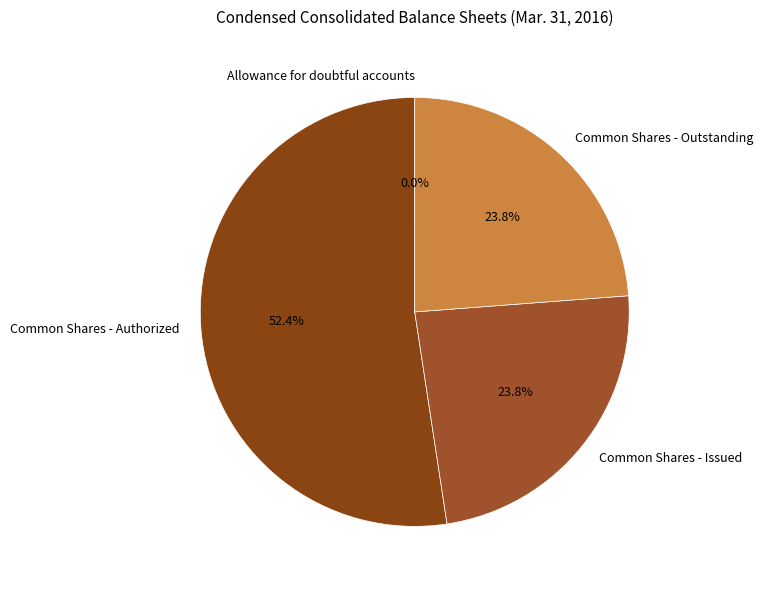

Which category has the biggest portion of the pie?

Common Shares - Authorized